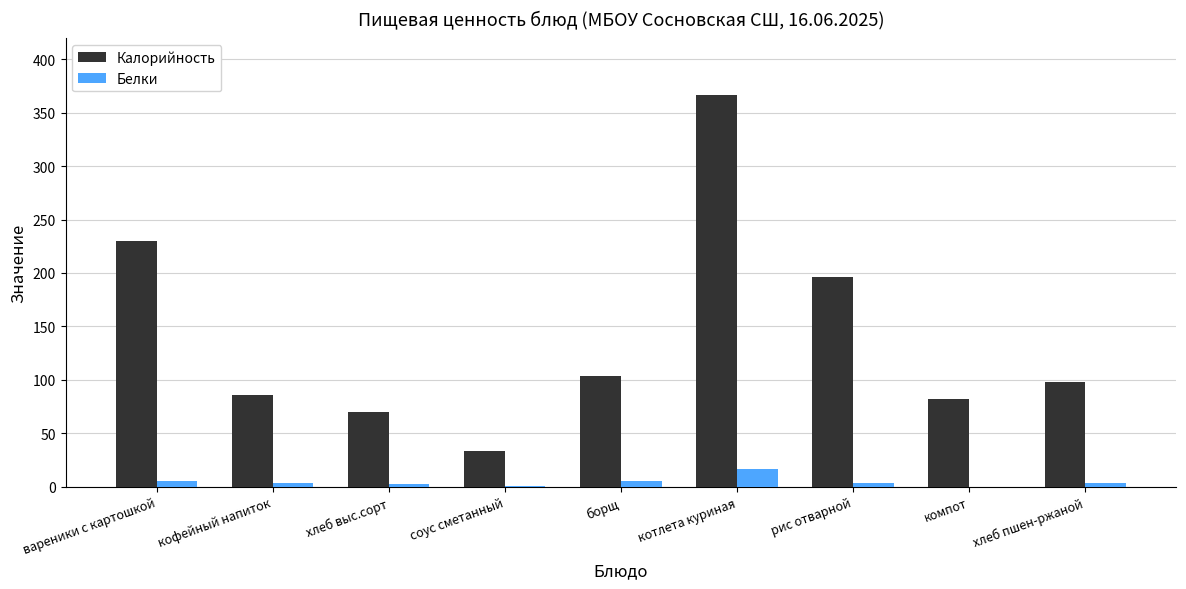

What is the greatest value displayed?

366.8